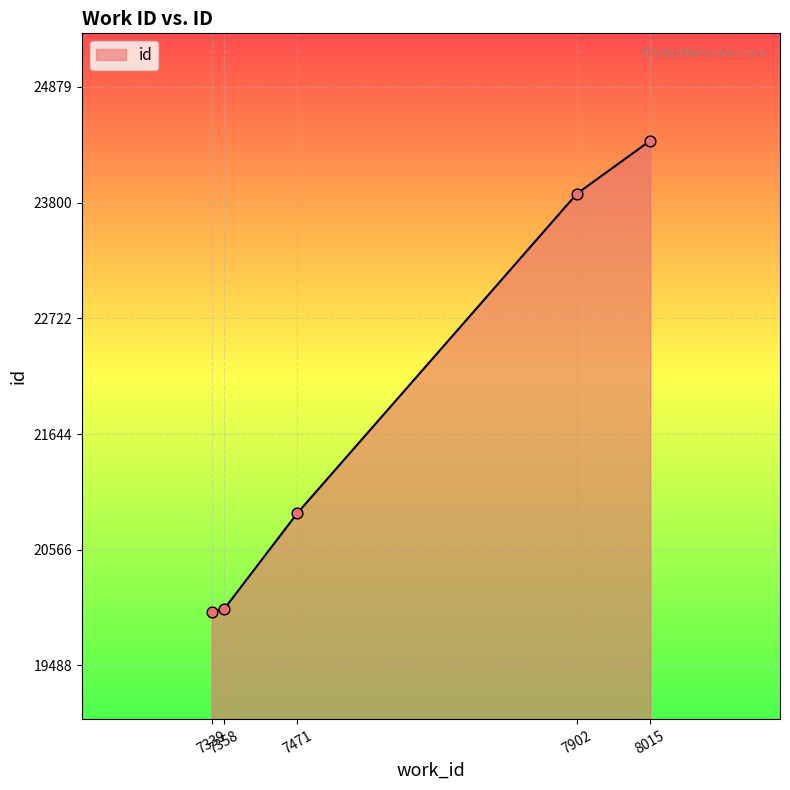

Which has a higher value, 7471 or 7358?

7471